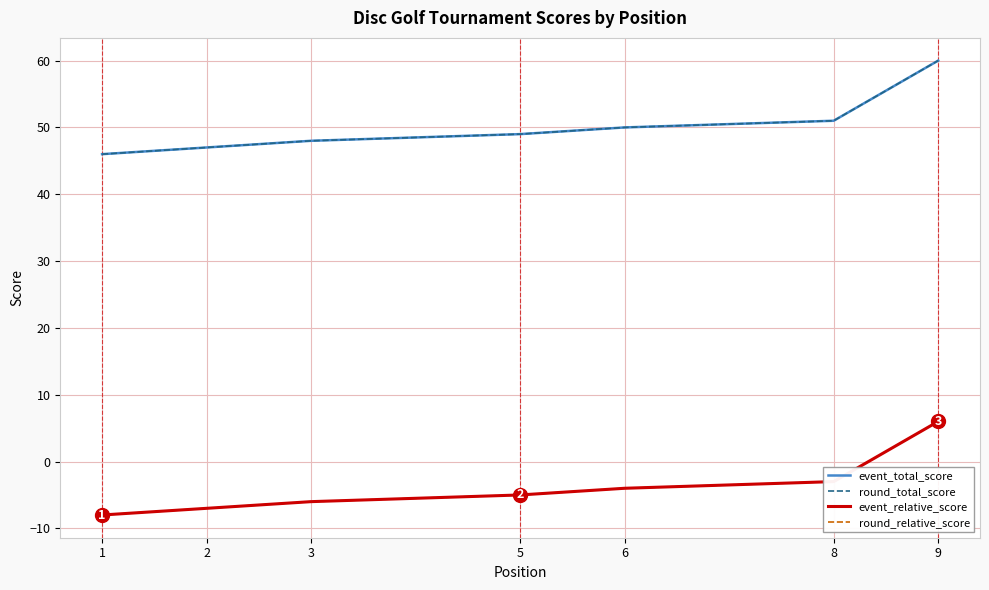

The round_total_score series shows 46 at 1. True or false?

True